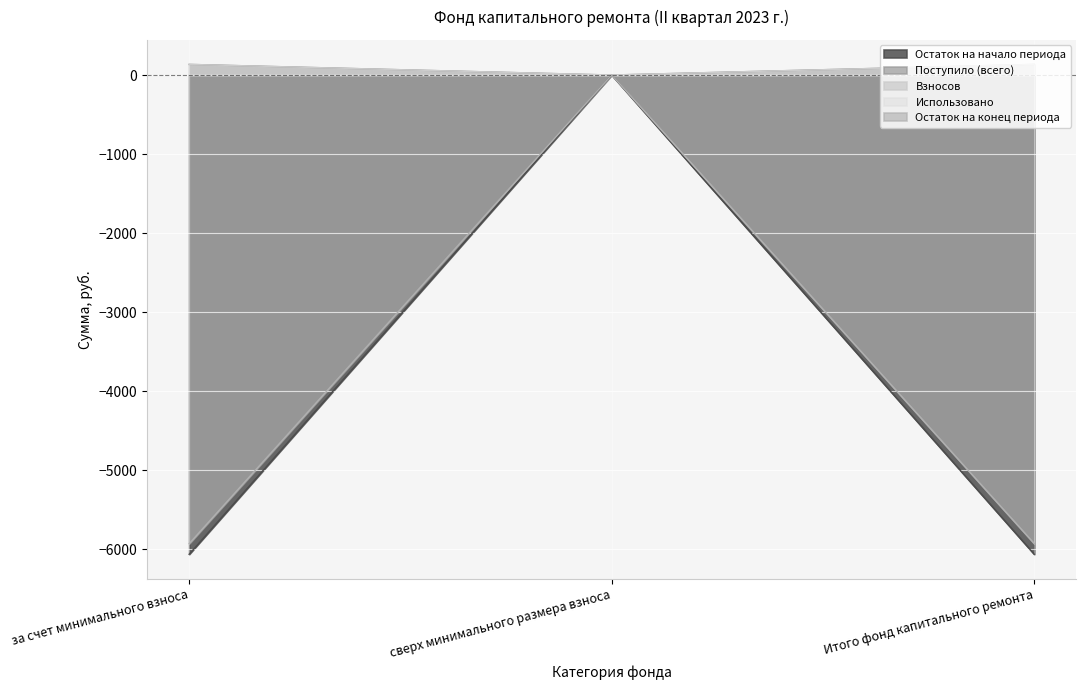

How many data points in Поступило (всего) are above 134?

2